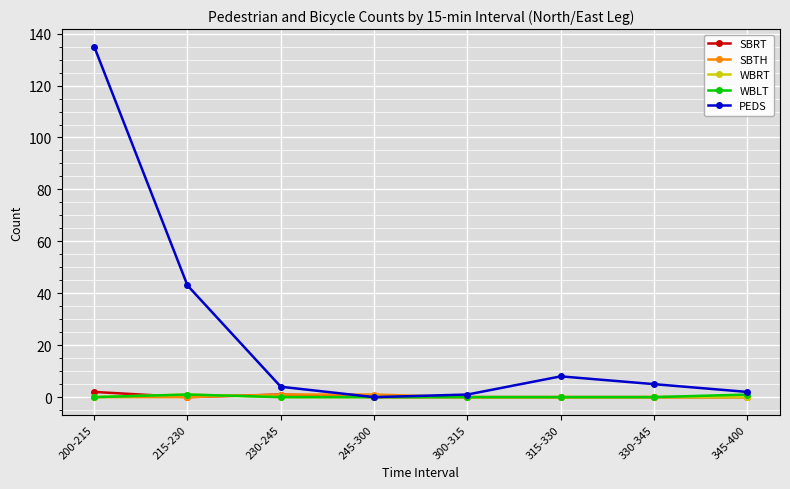

True or false: WBLT has a value of 0 at 315-330.

True